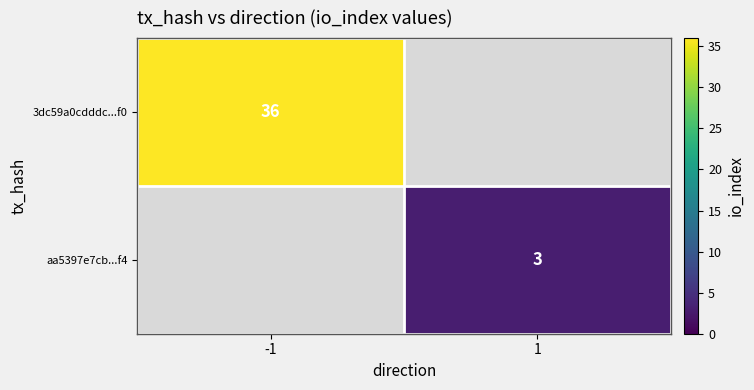

How many categories are shown in the chart?

2